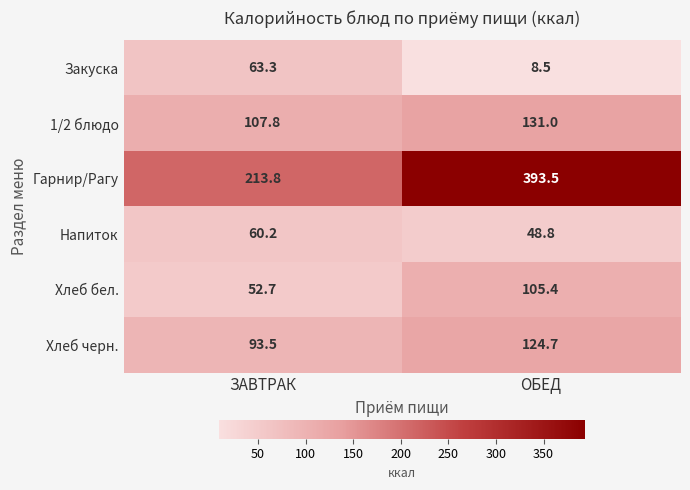

Is the value of Напиток at ЗАВТРАК greater than the value of 1/2 блюдо at ОБЕД?

No